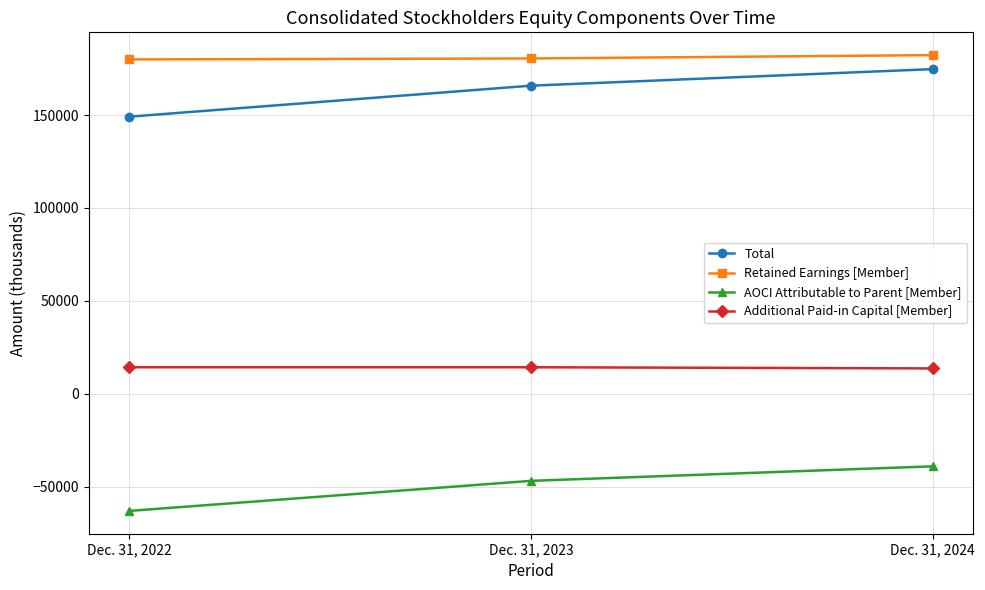

Which category has the highest value in the Total series?

Dec. 31, 2024